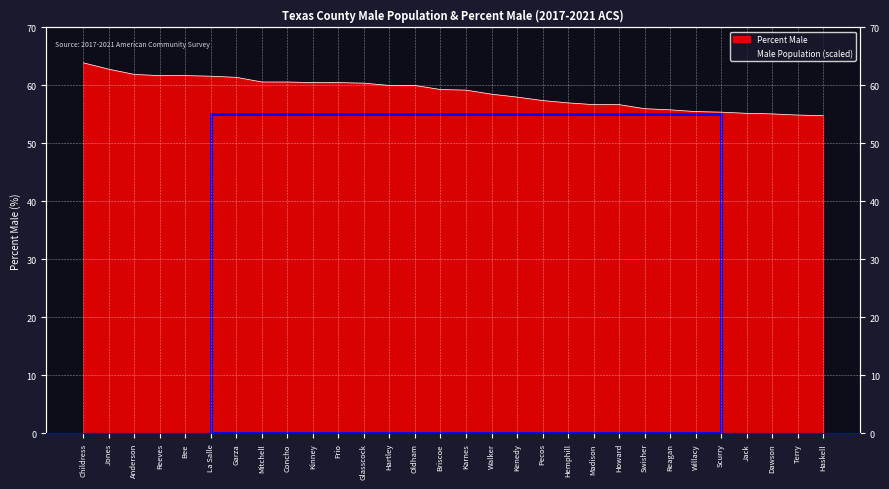

How many lines are shown in the chart?

1